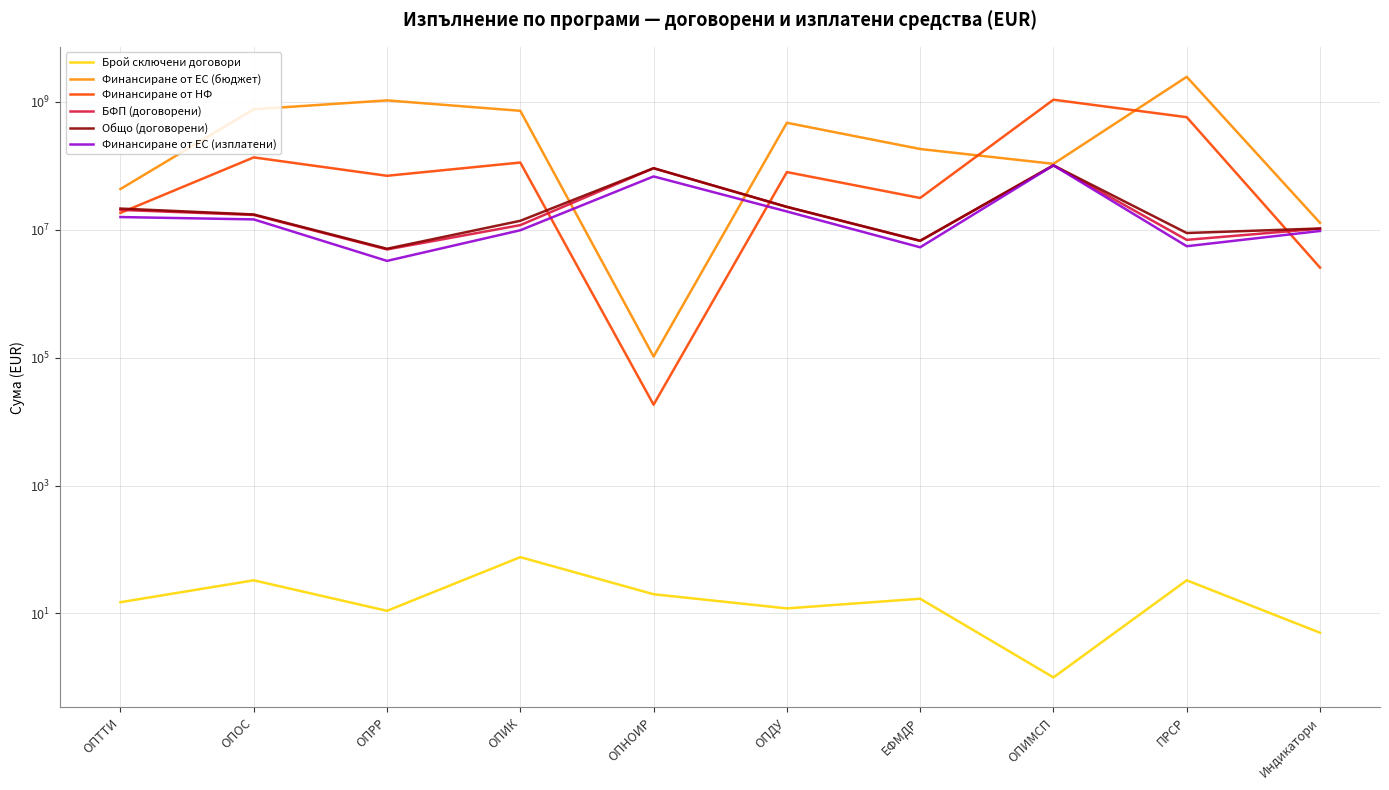

At how many categories does at least one series exceed 444878030?

6